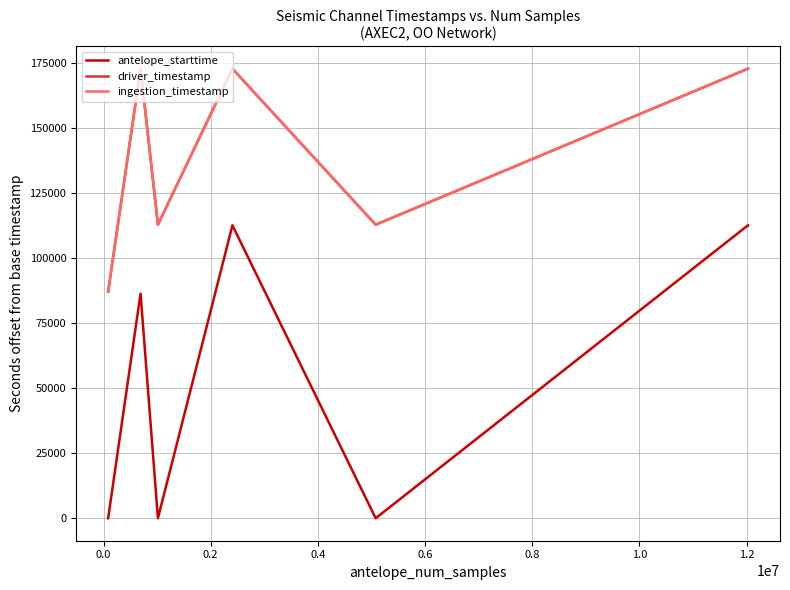

Which series has the largest range (max minus min)?

antelope_starttime